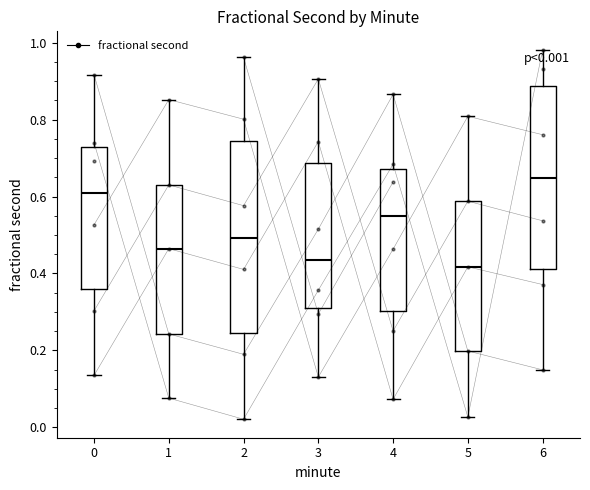

Which box is the tallest, from its lower edge to its upper edge?

2